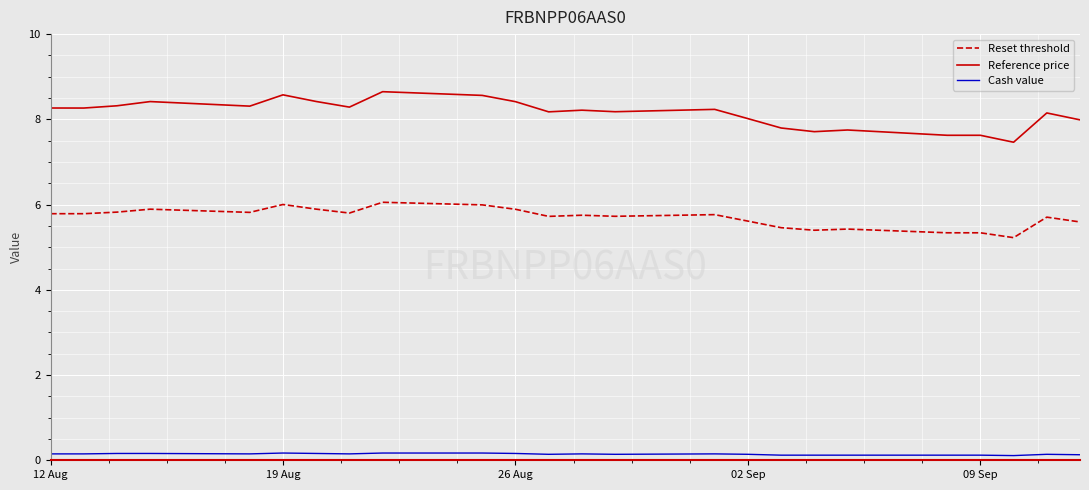

Which series has the largest total across all categories?

Reference price